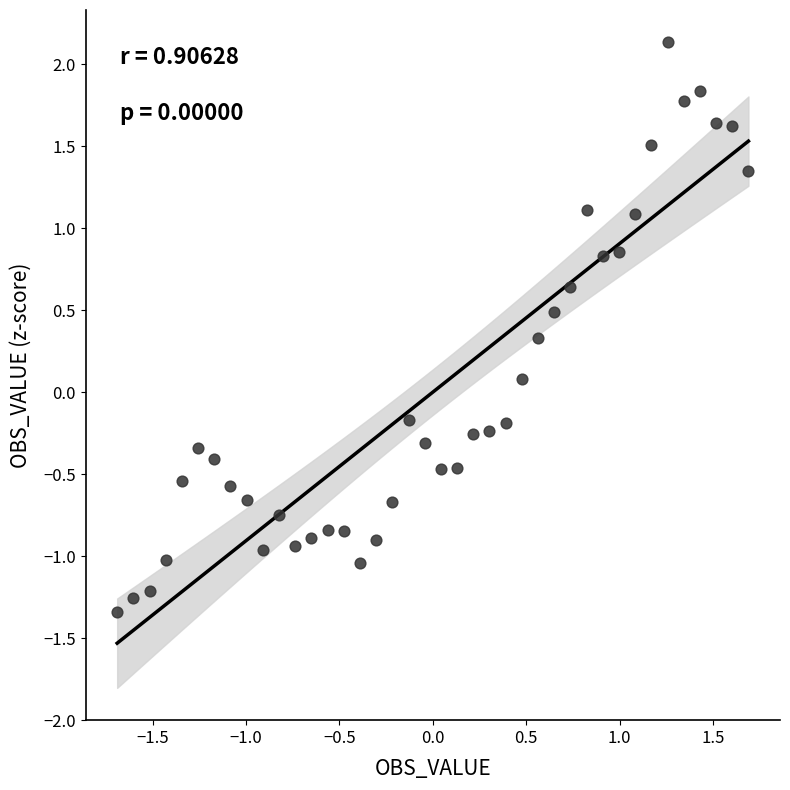

What is the range of Y values (max minus min)?

3.5